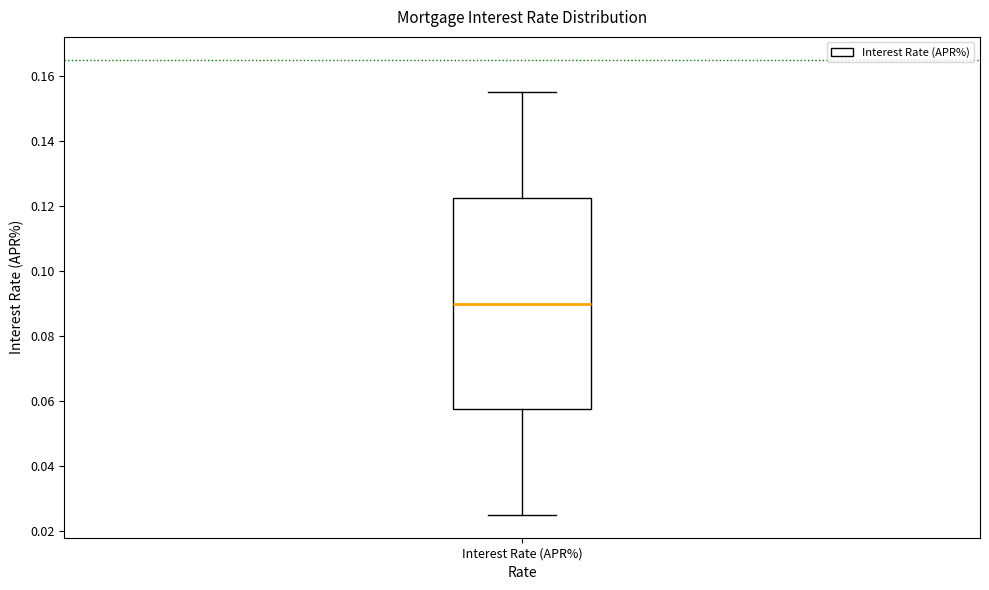

Read this box plot against the y-axis: the position of the median line, the range covered by the box, and the ends of both whiskers. The values are not printed on the chart, so give them approximately, as read against the axis.

median 0.090, box 0.058 to 0.122, whiskers 0.026 to 0.156